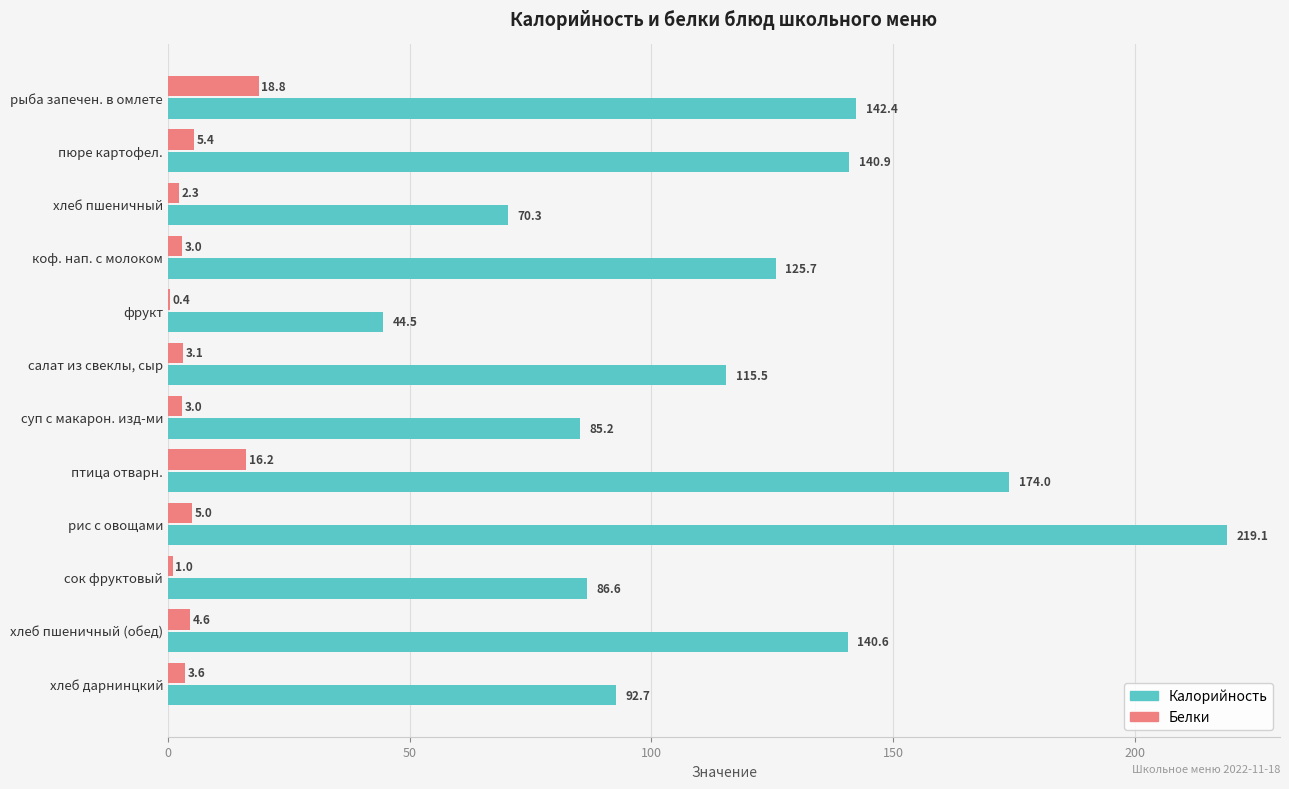

What is the maximum value shown in the chart?

219.1